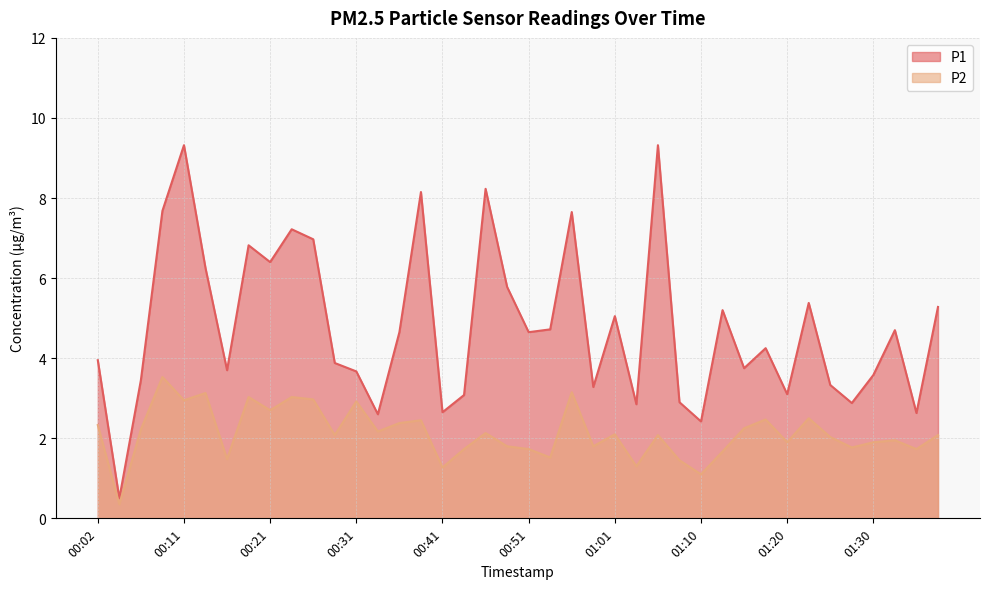

At 00:19, list the series in order from largest to smallest.

P1, P2